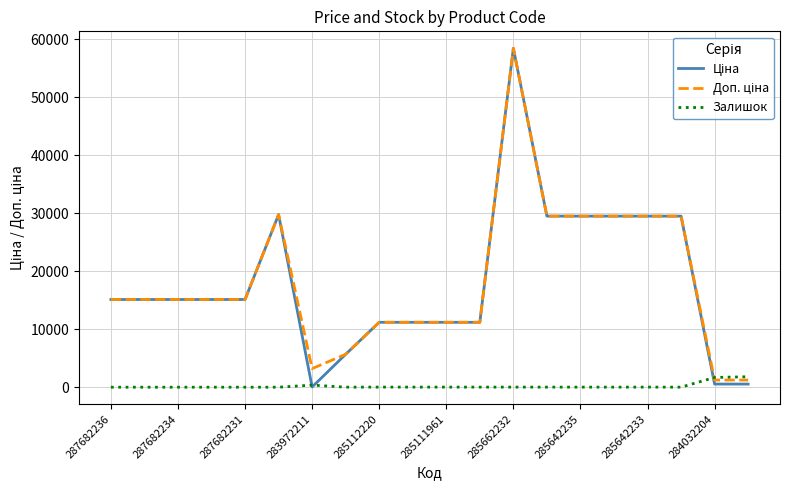

What is the sum of all Залишок values?

3982.0